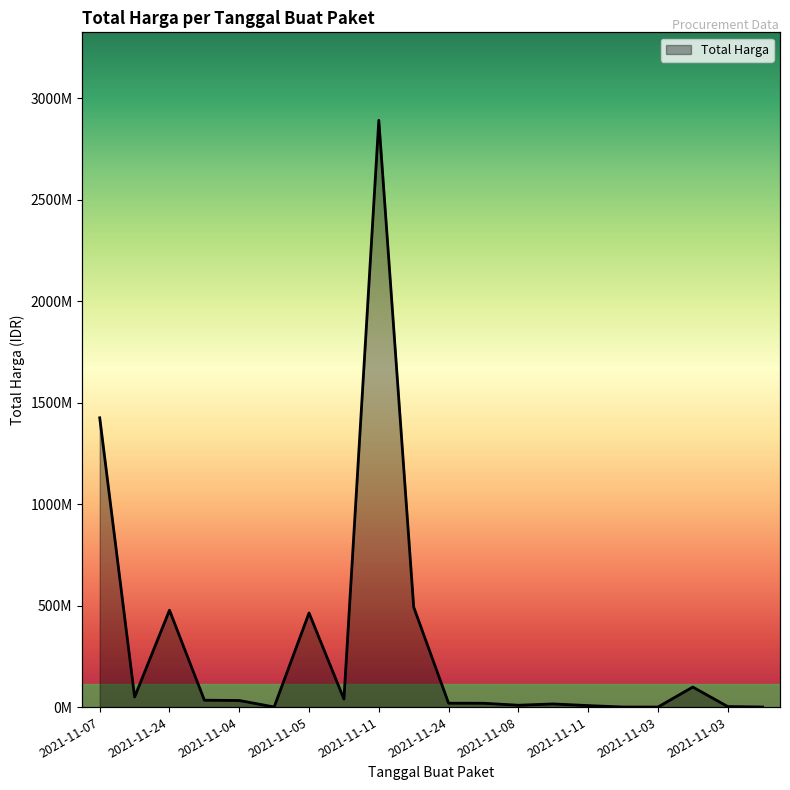

Read the value at 2021-11-07, to the nearest 100.

1425867900